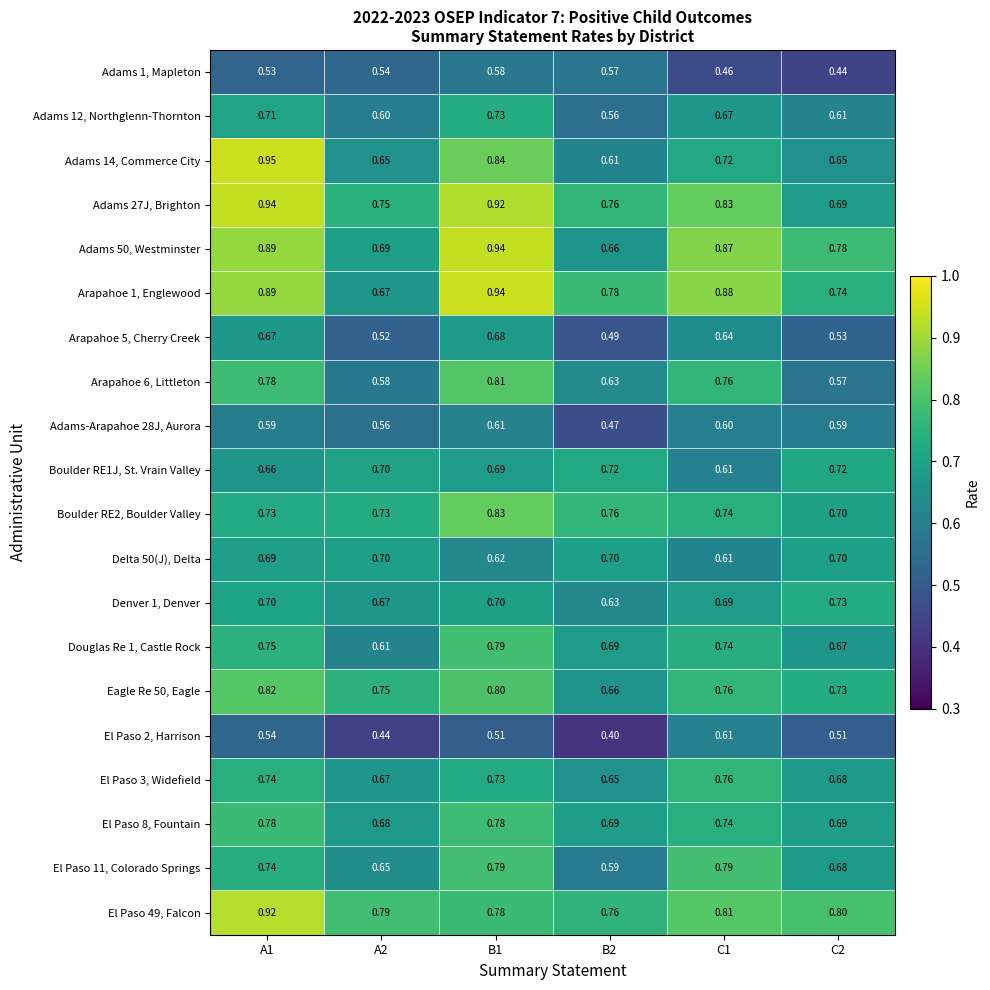

Reading left to right, extract all data points from this chart.

Adams 1, Mapleton: A1=0.5	A2=0.5	B1=0.6	B2=0.6	C1=0.5	C2=0.4
Adams 12, Northglenn-Thornton: A1=0.7	A2=0.6	B1=0.7	B2=0.6	C1=0.7	C2=0.6
Adams 14, Commerce City: A1=0.9	A2=0.7	B1=0.8	B2=0.6	C1=0.7	C2=0.7
Adams 27J, Brighton: A1=0.9	A2=0.8	B1=0.9	B2=0.8	C1=0.8	C2=0.7
Adams 50, Westminster: A1=0.9	A2=0.7	B1=0.9	B2=0.7	C1=0.9	C2=0.8
Arapahoe 1, Englewood: A1=0.9	A2=0.7	B1=0.9	B2=0.8	C1=0.9	C2=0.7
Arapahoe 5, Cherry Creek: A1=0.7	A2=0.5	B1=0.7	B2=0.5	C1=0.6	C2=0.5
Arapahoe 6, Littleton: A1=0.8	A2=0.6	B1=0.8	B2=0.6	C1=0.8	C2=0.6
Adams-Arapahoe 28J, Aurora: A1=0.6	A2=0.6	B1=0.6	B2=0.5	C1=0.6	C2=0.6
Boulder RE1J, St. Vrain Valley: A1=0.7	A2=0.7	B1=0.7	B2=0.7	C1=0.6	C2=0.7
Boulder RE2, Boulder Valley: A1=0.7	A2=0.7	B1=0.8	B2=0.8	C1=0.7	C2=0.7
Delta 50(J), Delta: A1=0.7	A2=0.7	B1=0.6	B2=0.7	C1=0.6	C2=0.7
Denver 1, Denver: A1=0.7	A2=0.7	B1=0.7	B2=0.6	C1=0.7	C2=0.7
Douglas Re 1, Castle Rock: A1=0.8	A2=0.6	B1=0.8	B2=0.7	C1=0.7	C2=0.7
Eagle Re 50, Eagle: A1=0.8	A2=0.8	B1=0.8	B2=0.7	C1=0.8	C2=0.7
El Paso 2, Harrison: A1=0.5	A2=0.4	B1=0.5	B2=0.4	C1=0.6	C2=0.5
El Paso 3, Widefield: A1=0.7	A2=0.7	B1=0.7	B2=0.7	C1=0.8	C2=0.7
El Paso 8, Fountain: A1=0.8	A2=0.7	B1=0.8	B2=0.7	C1=0.7	C2=0.7
El Paso 11, Colorado Springs: A1=0.7	A2=0.7	B1=0.8	B2=0.6	C1=0.8	C2=0.7
El Paso 49, Falcon: A1=0.9	A2=0.8	B1=0.8	B2=0.8	C1=0.8	C2=0.8